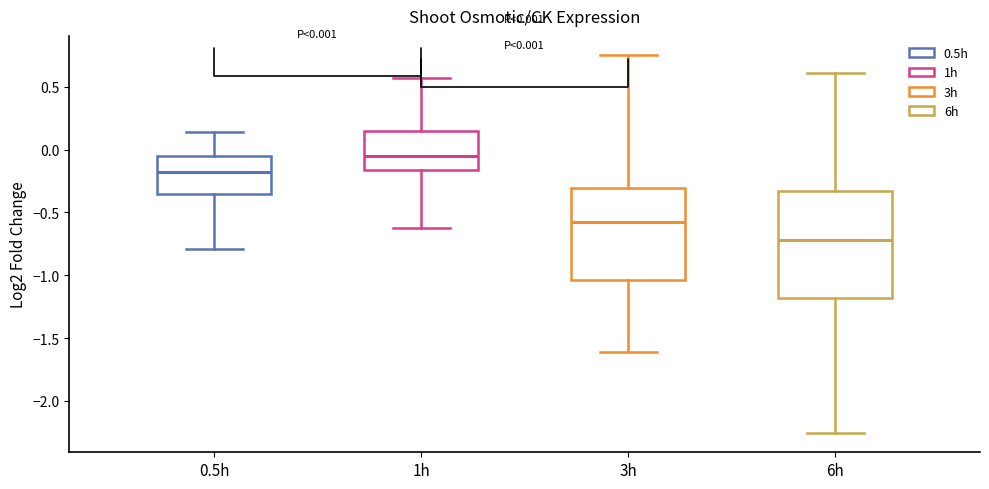

Which box's median line is the lowest?

6h